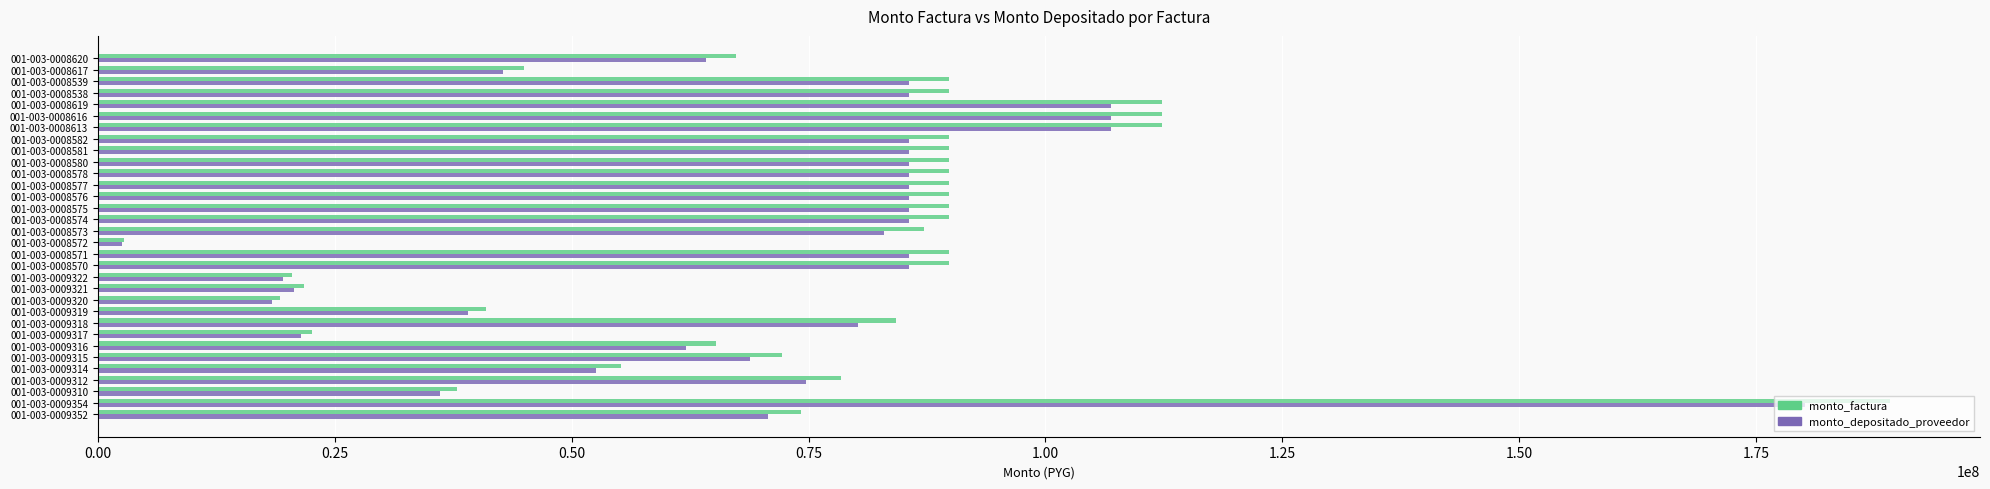

How many data points in monto_factura are less than 89840000?

16